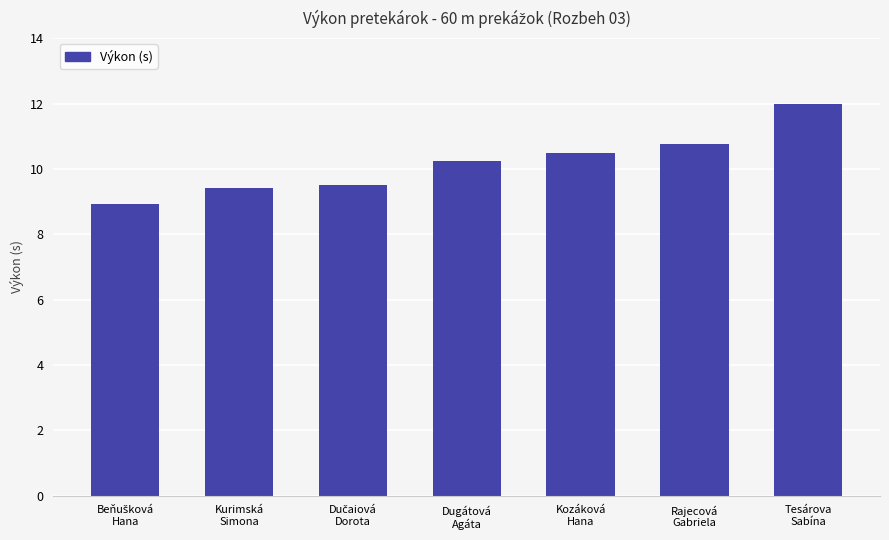

What is the value of the 6th bar from the left?

10.8